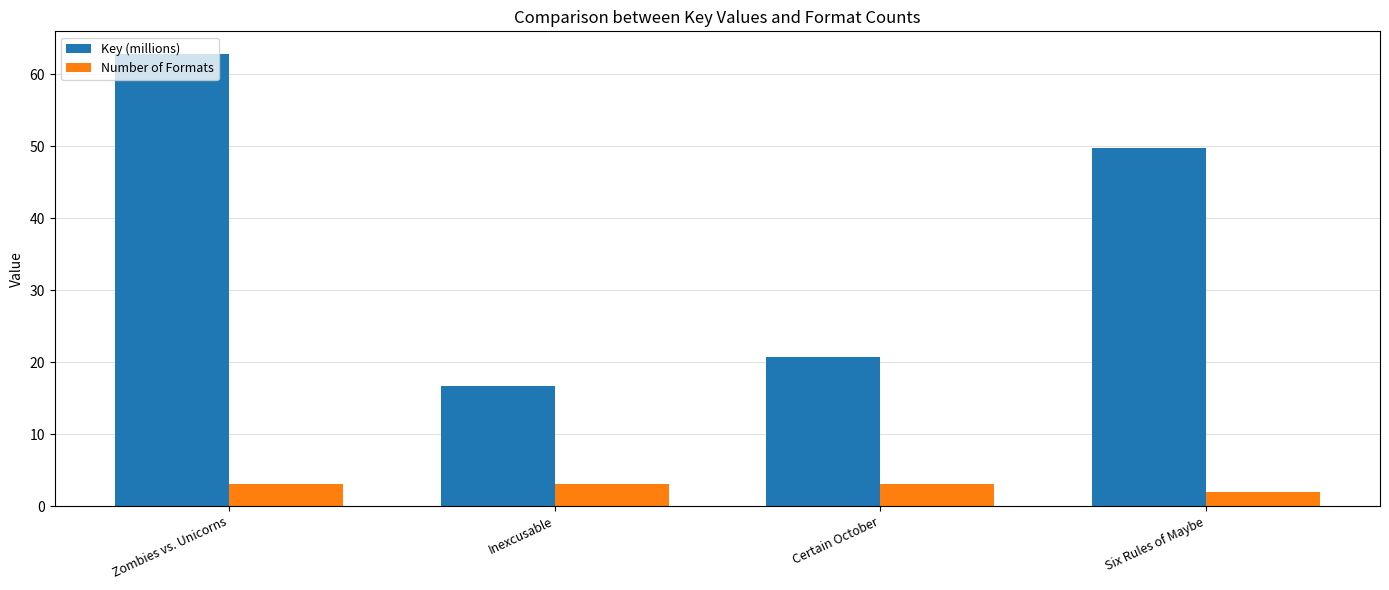

How many series are shown in this chart?

2